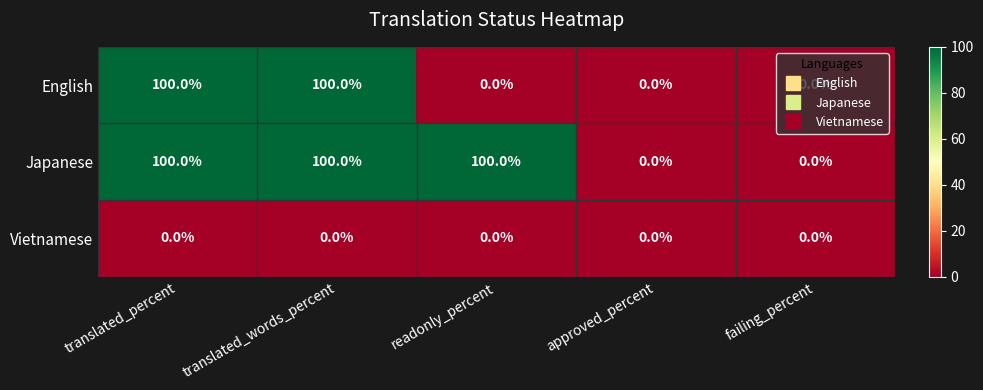

What is the difference between the Japanese values at translated_words_percent and failing_percent?

100